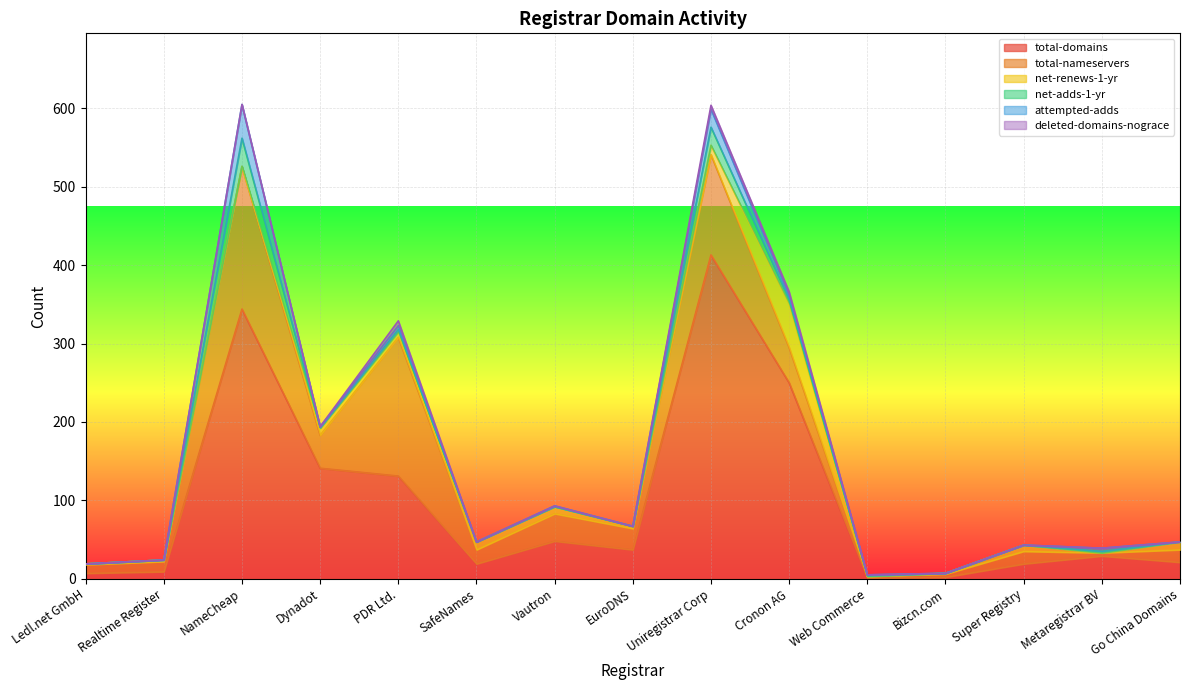

Count the number of categories in the chart.

15